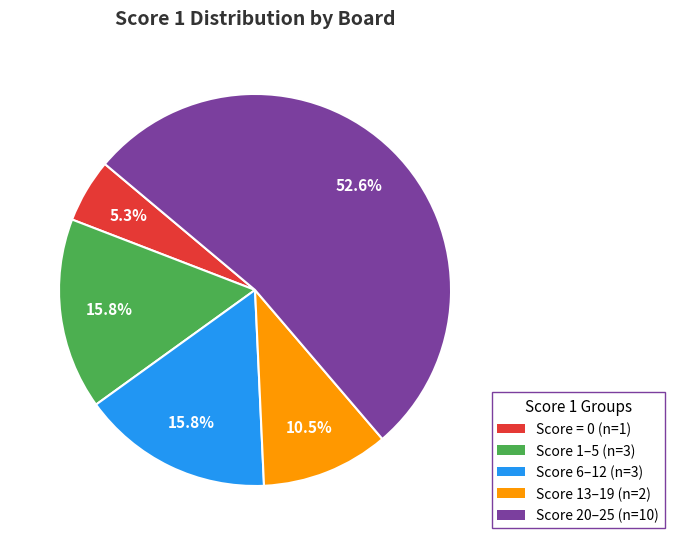

To the nearest percent, what is the difference between the largest and smallest slice percentages?

47%